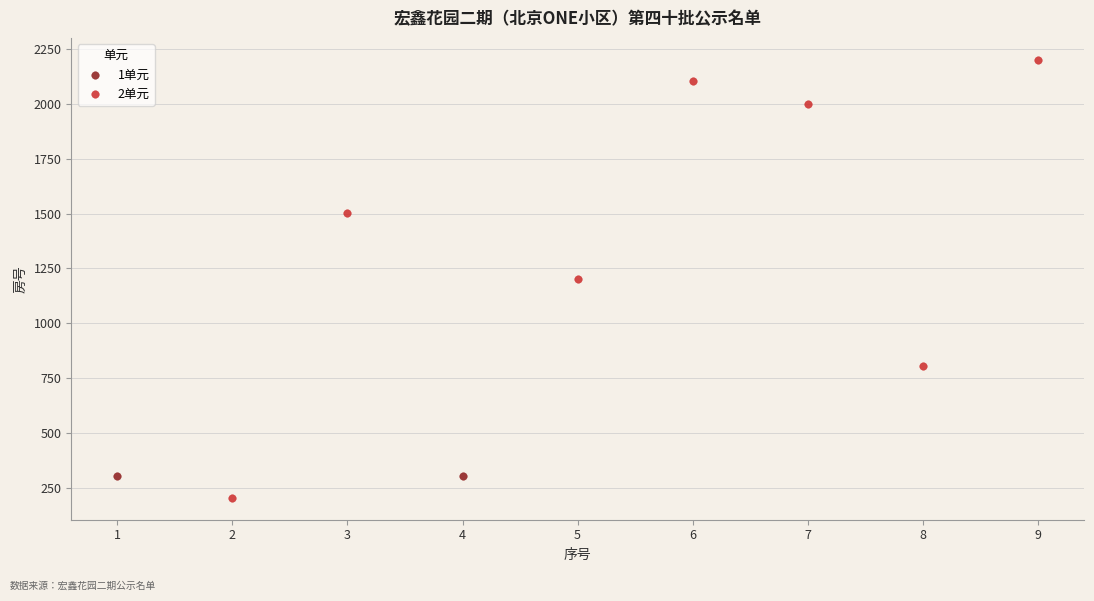

Which series reaches the minimum Y coordinate?

2单元